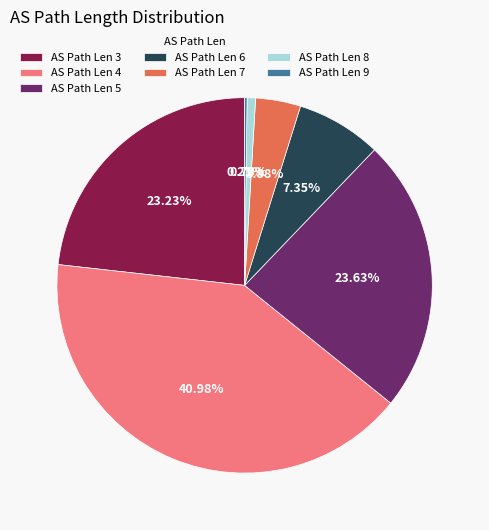

Is there any slice that represents more than half of the pie?

No